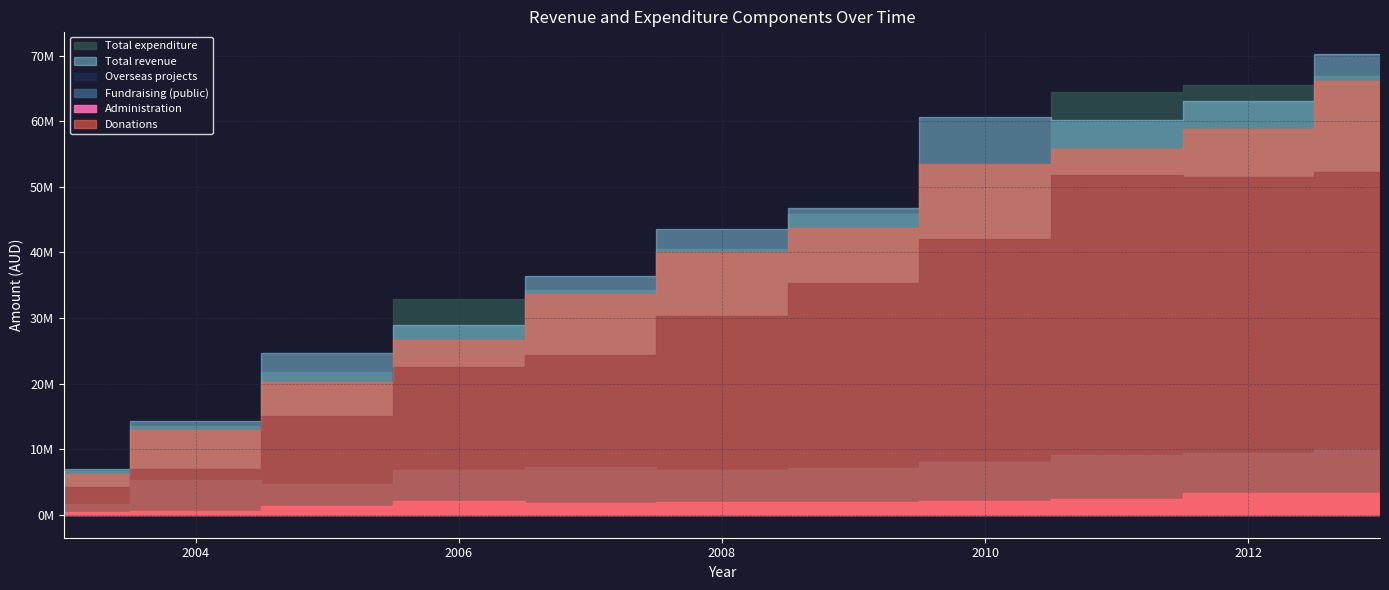

At which label is Administration closest to 1793114?

2007